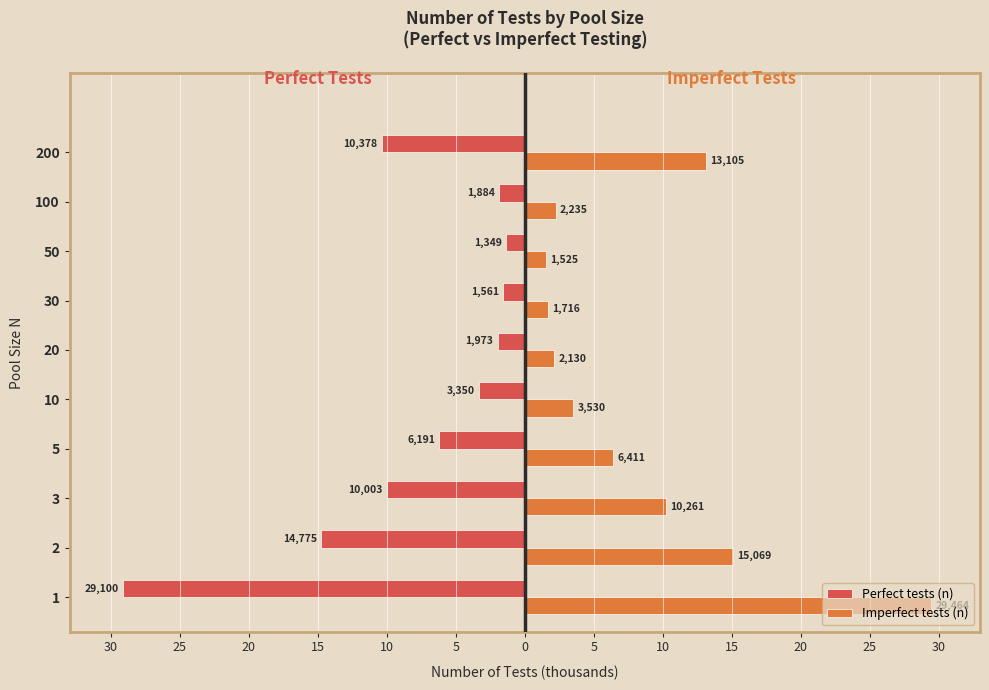

What is the difference between the highest and lowest values at 10?

6.9